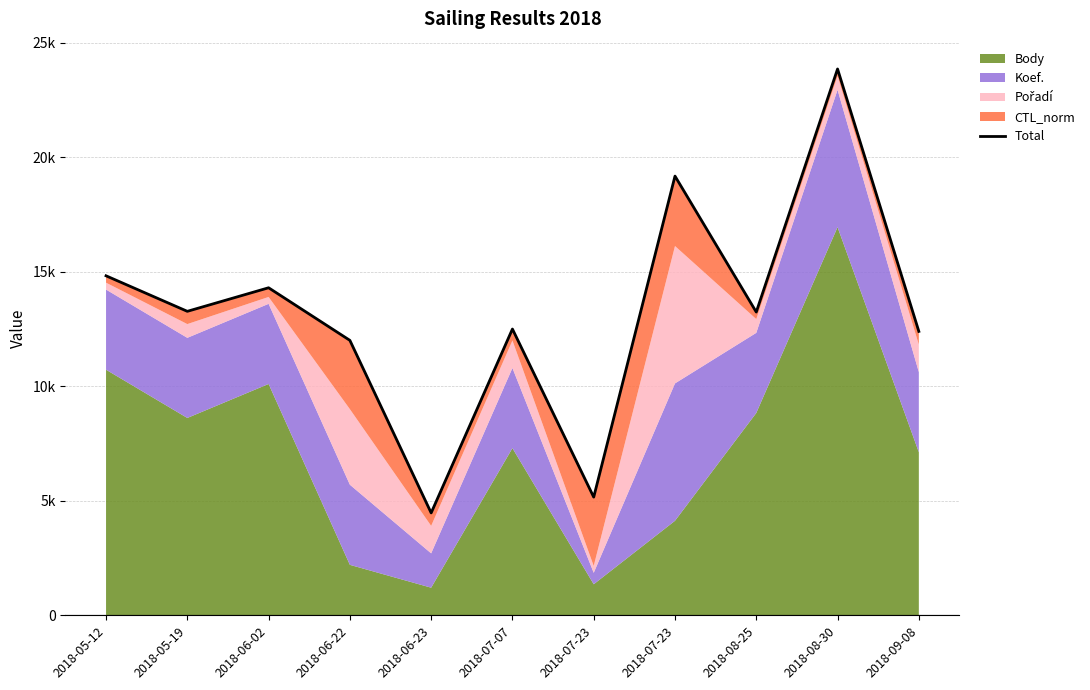

Read the value at 2018-07-23.

5161.5